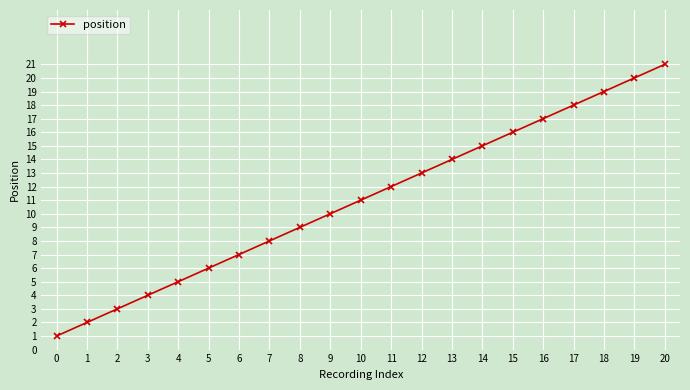

What is the difference between the second highest and second lowest values?

18